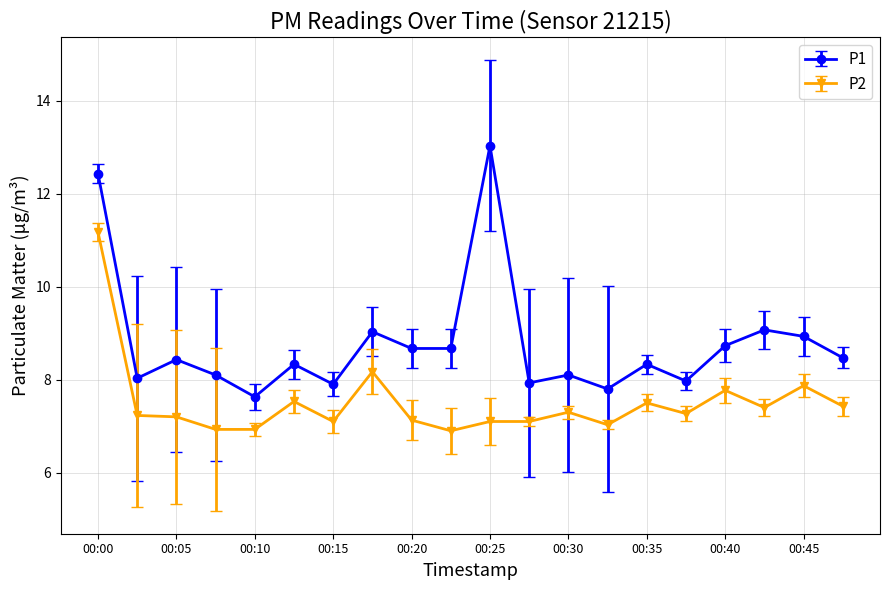

What is the average value of the P1 series?

8.8